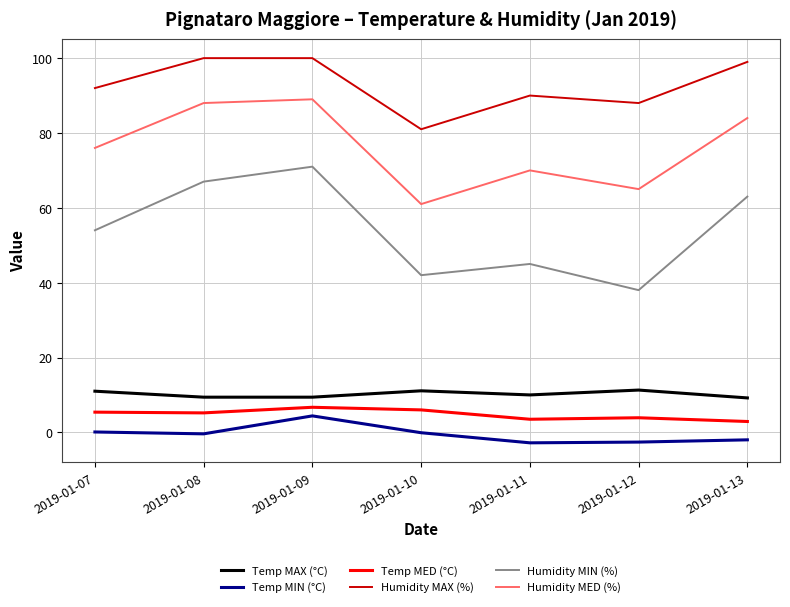

True or false: Temp MED (°C) and Humidity MAX (%) cross at least once.

False